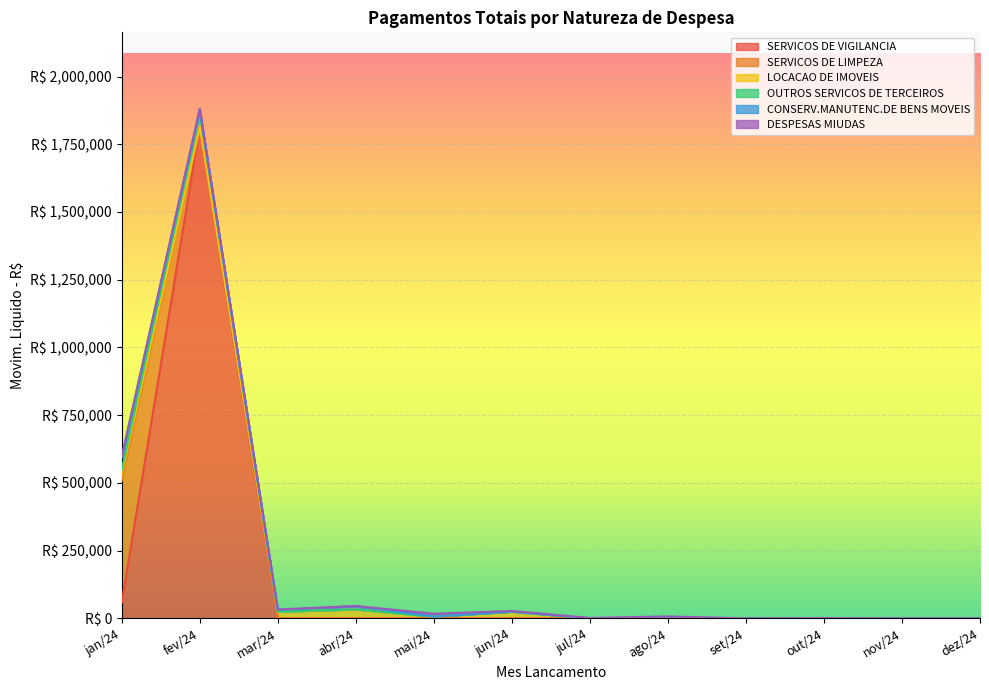

At which label does CONSERV.MANUTENC.DE BENS MOVEIS reach its minimum?

mai/24